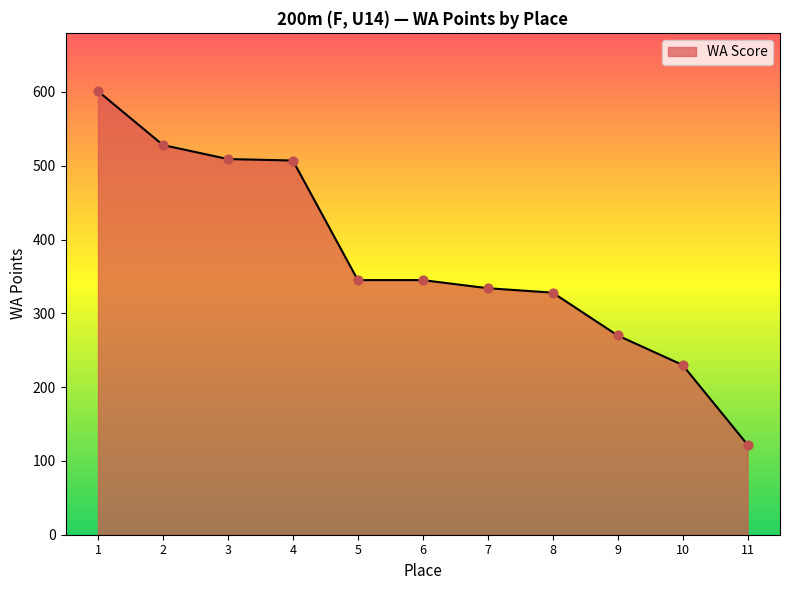

Between 11 and 5, which is larger?

5